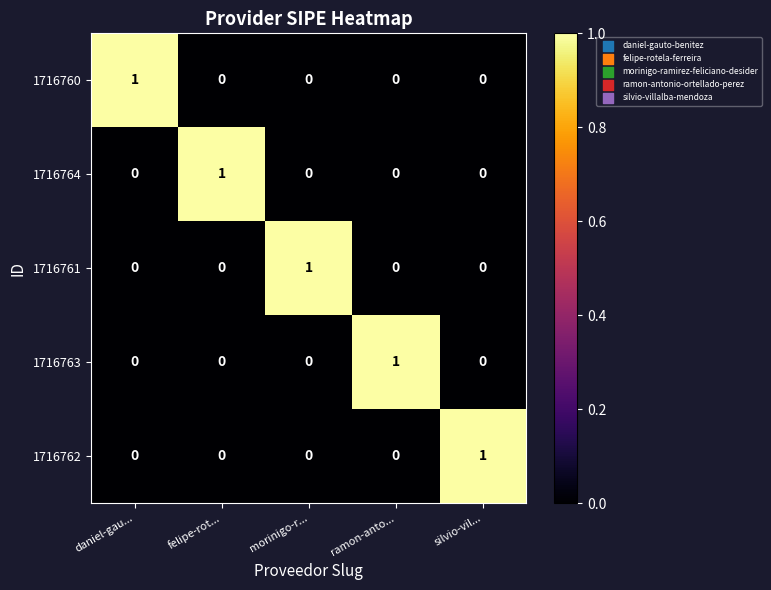

Is it true that 1716760 equals 0 at silvio-vil...?

True